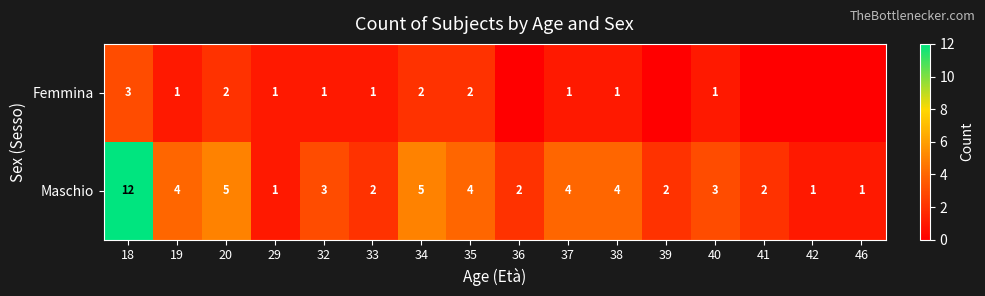

What is the total value across all series at 36?

2